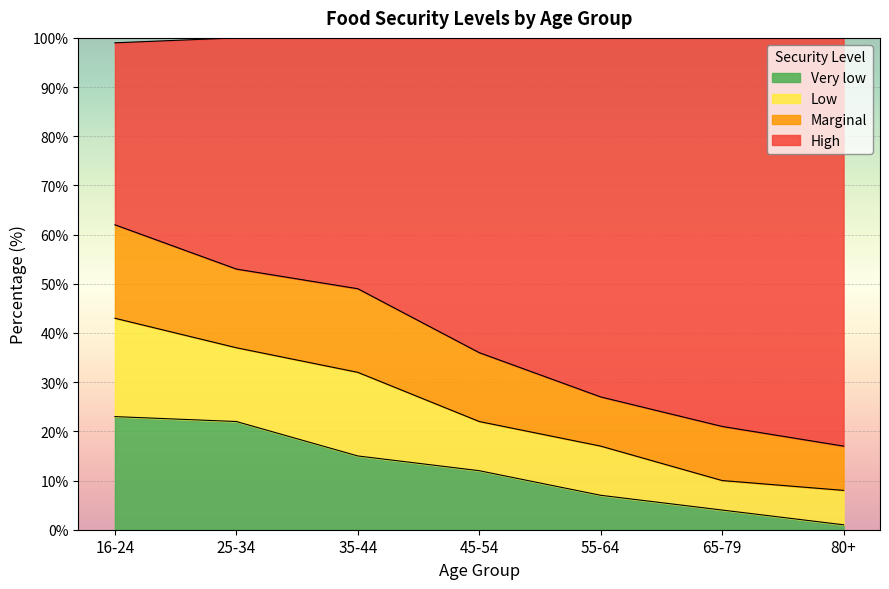

What is the maximum value for Very low?

23